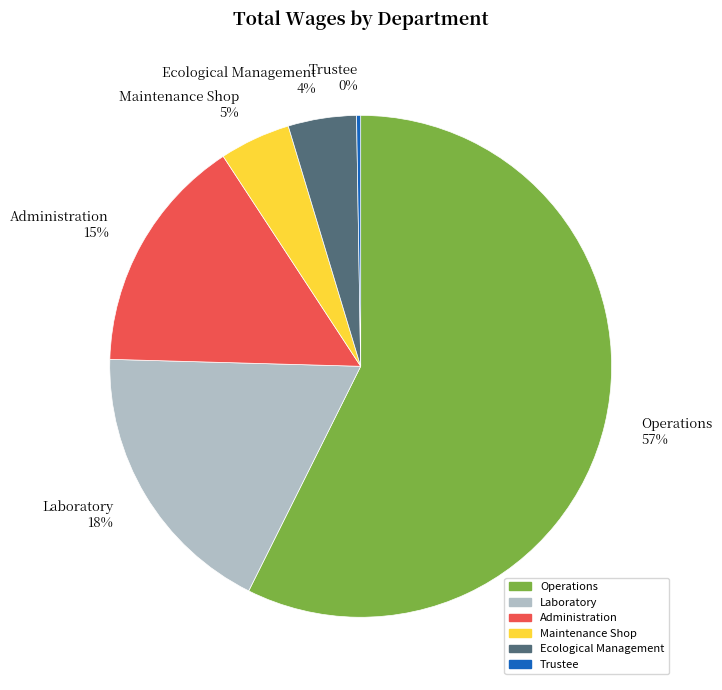

Do Ecological Management 4% and Operations 57% together represent more than half of the pie?

Yes